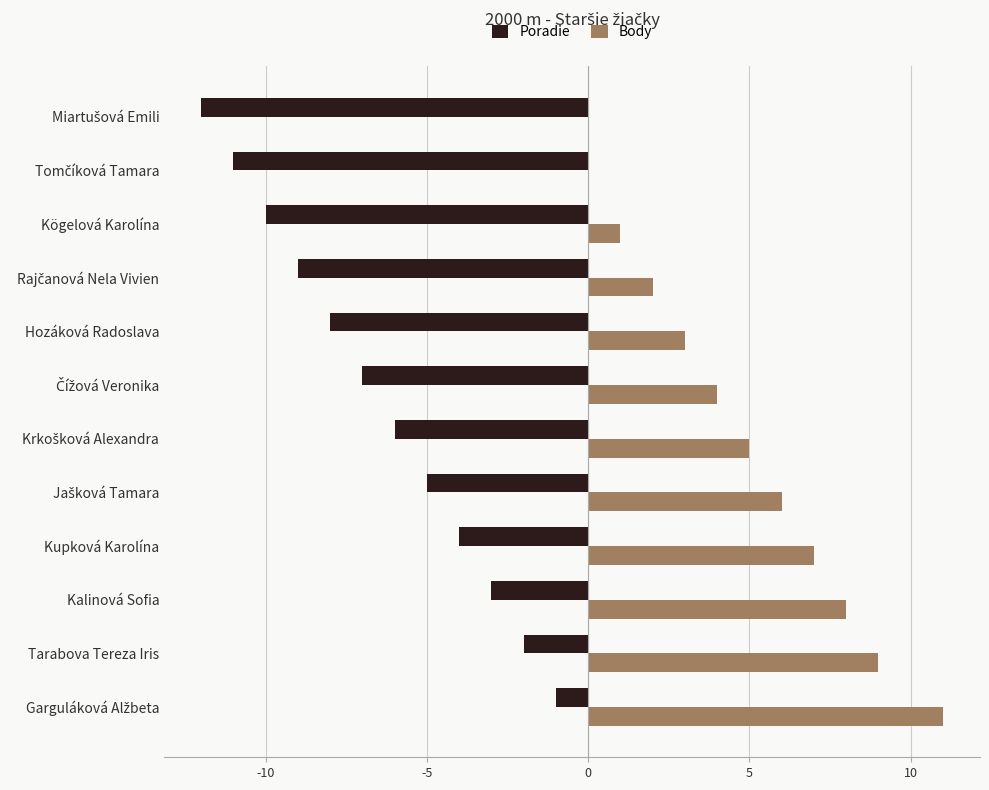

What are all the series names shown in the legend?

Poradie, Body